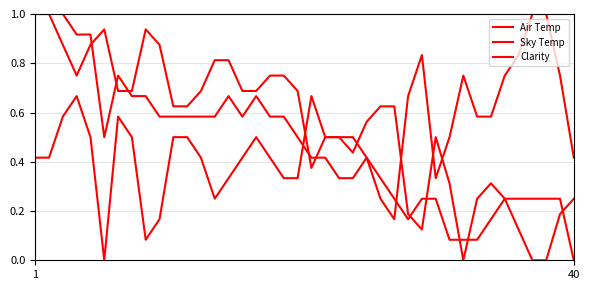

How many lines are shown in the chart?

3